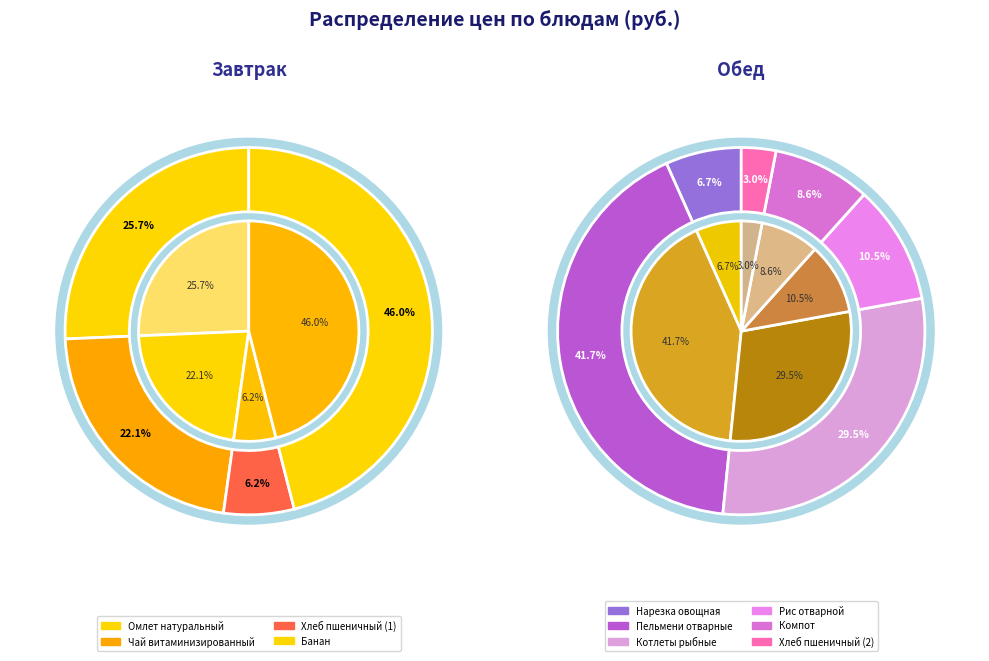

Is there a majority slice in this chart?

No